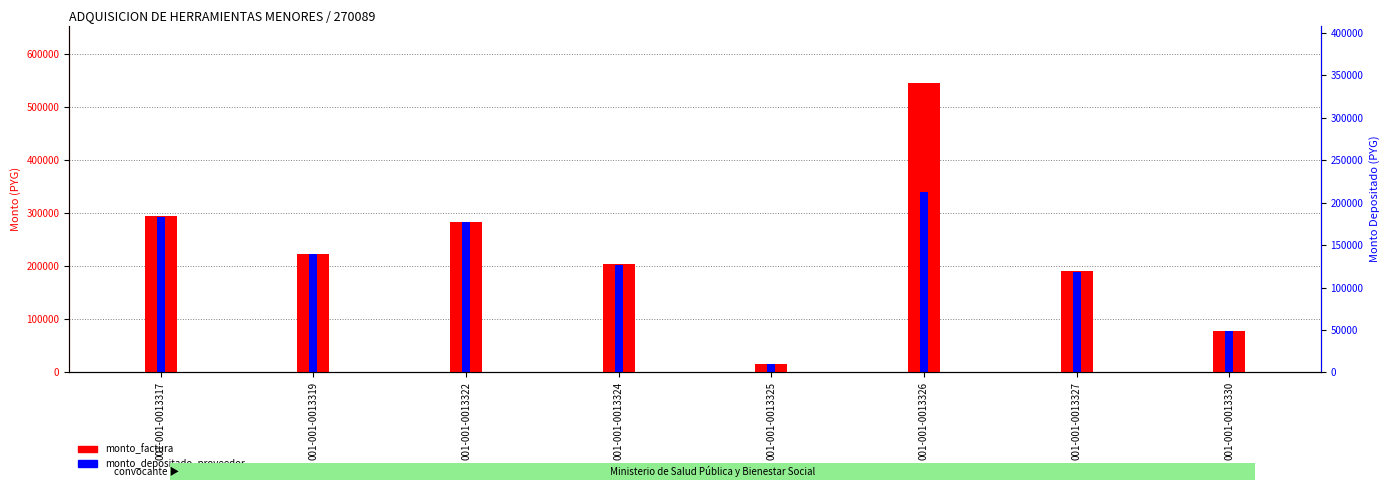

The monto_factura series shows 283900 at 001-001-0013322. True or false?

True